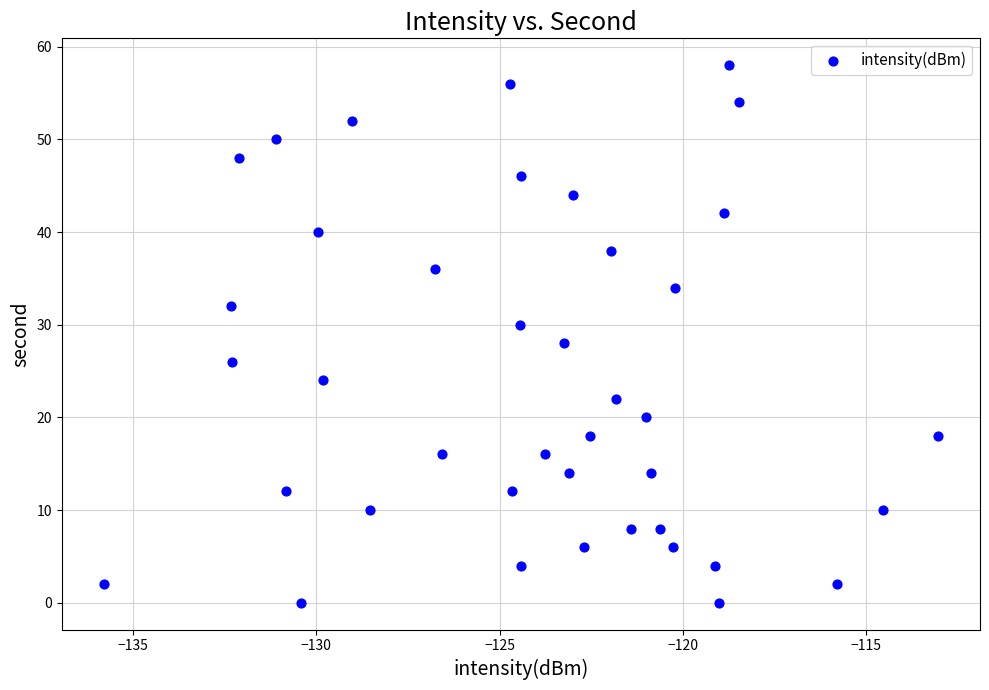

What is the range of Y values (max minus min)?

58